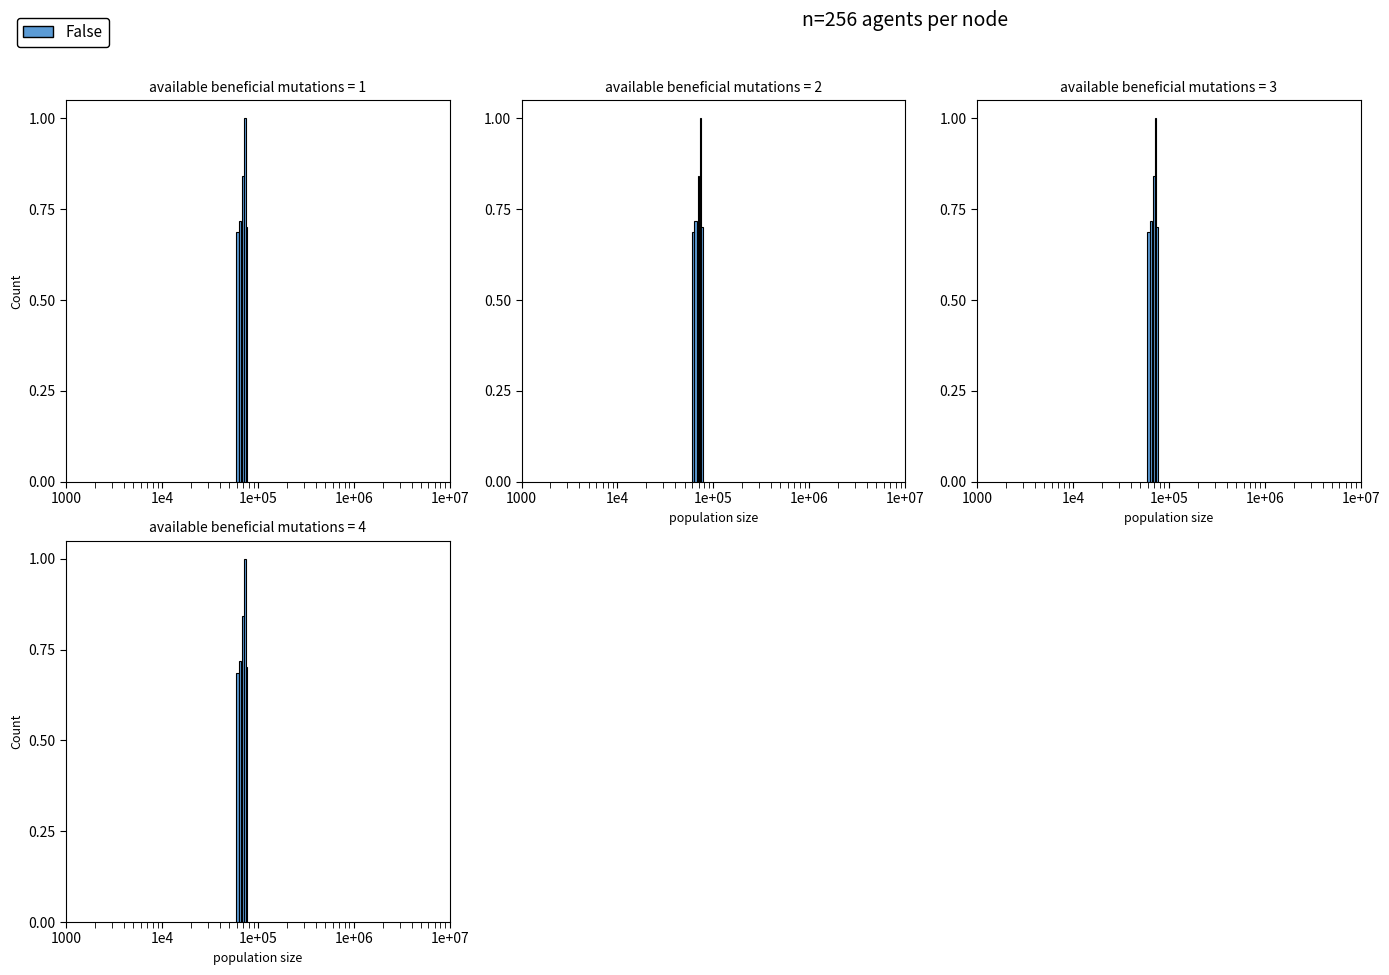

Are the bars horizontal?

No